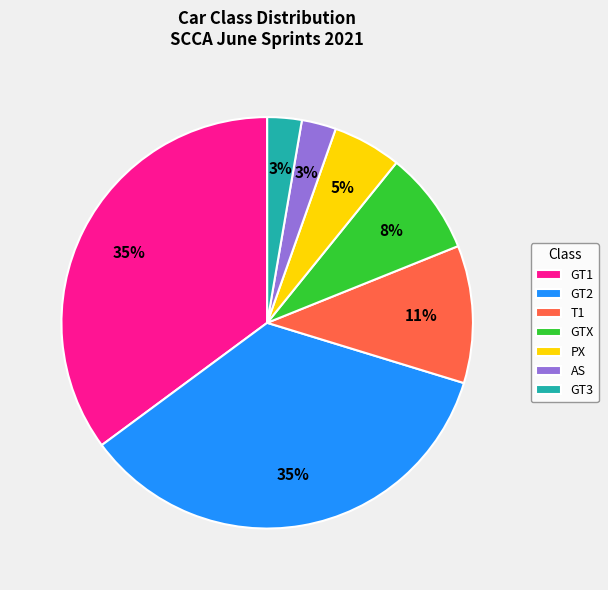

Does T1 represent more than half of the total?

No